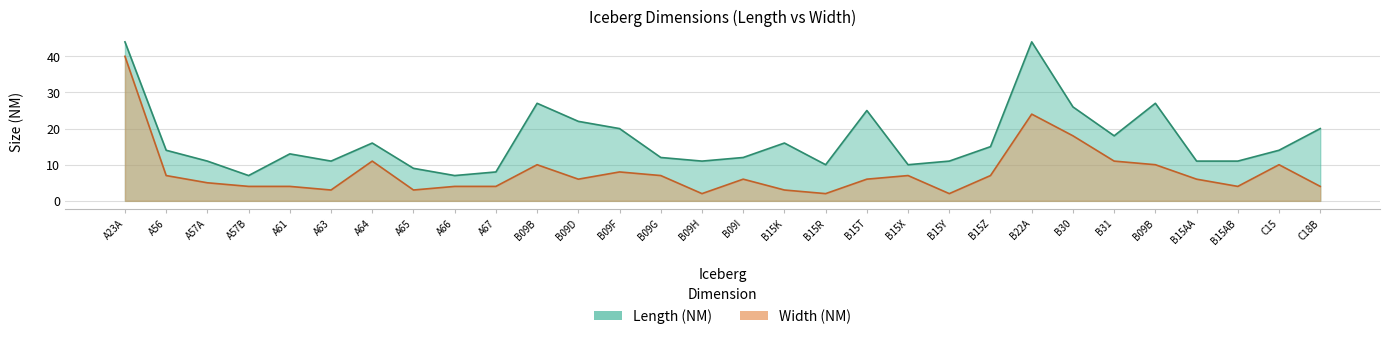

How many values in the Width (NM) series are below 6?

13